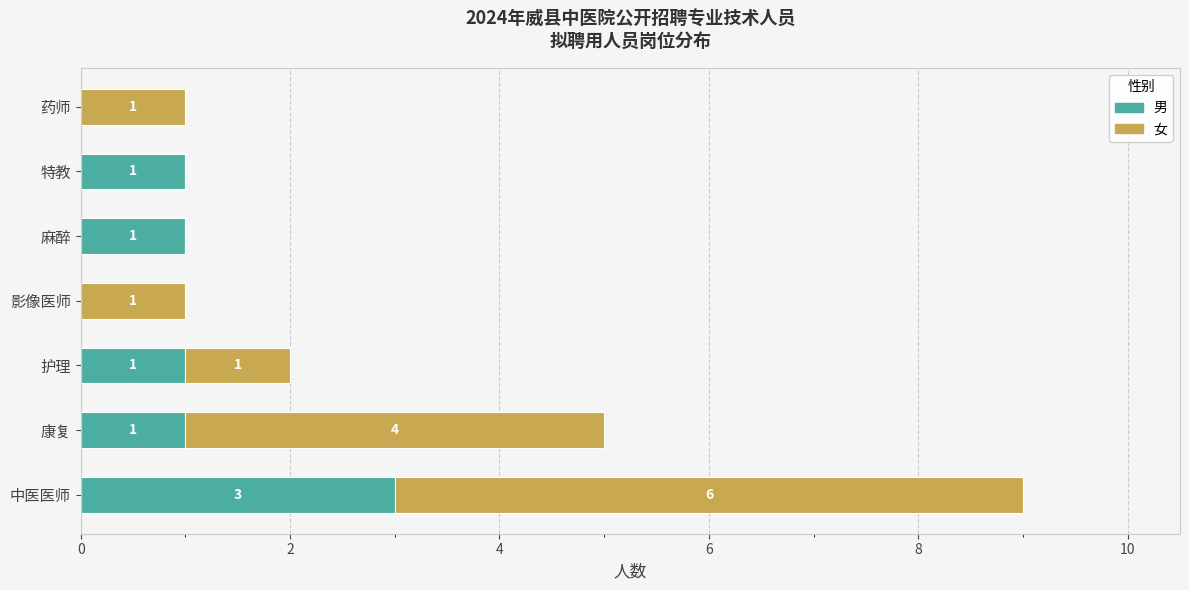

What are all the series names shown in the legend?

男, 女